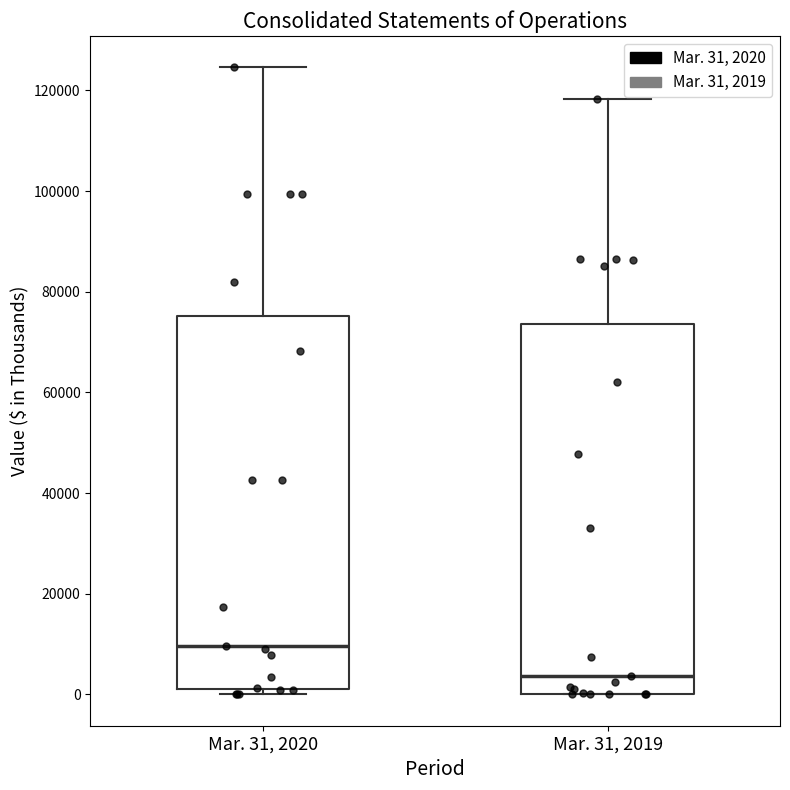

Where is the upper edge of the box for Mar. 31, 2019 on the y-axis? The values are not printed on the chart, so give them approximately, as read against the axis.

74000